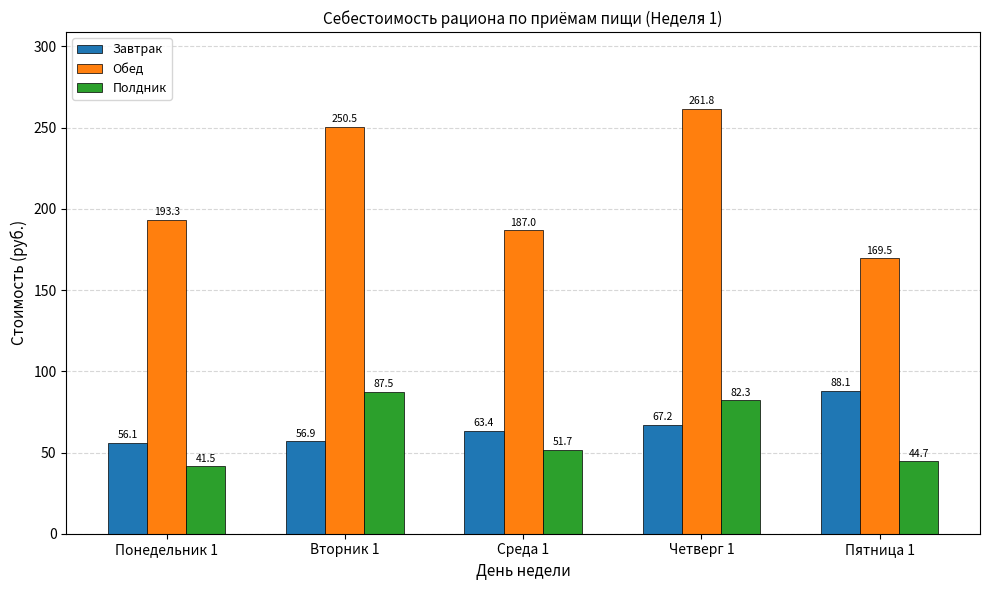

At Четверг 1, list the series in order from largest to smallest.

Обед, Полдник, Завтрак